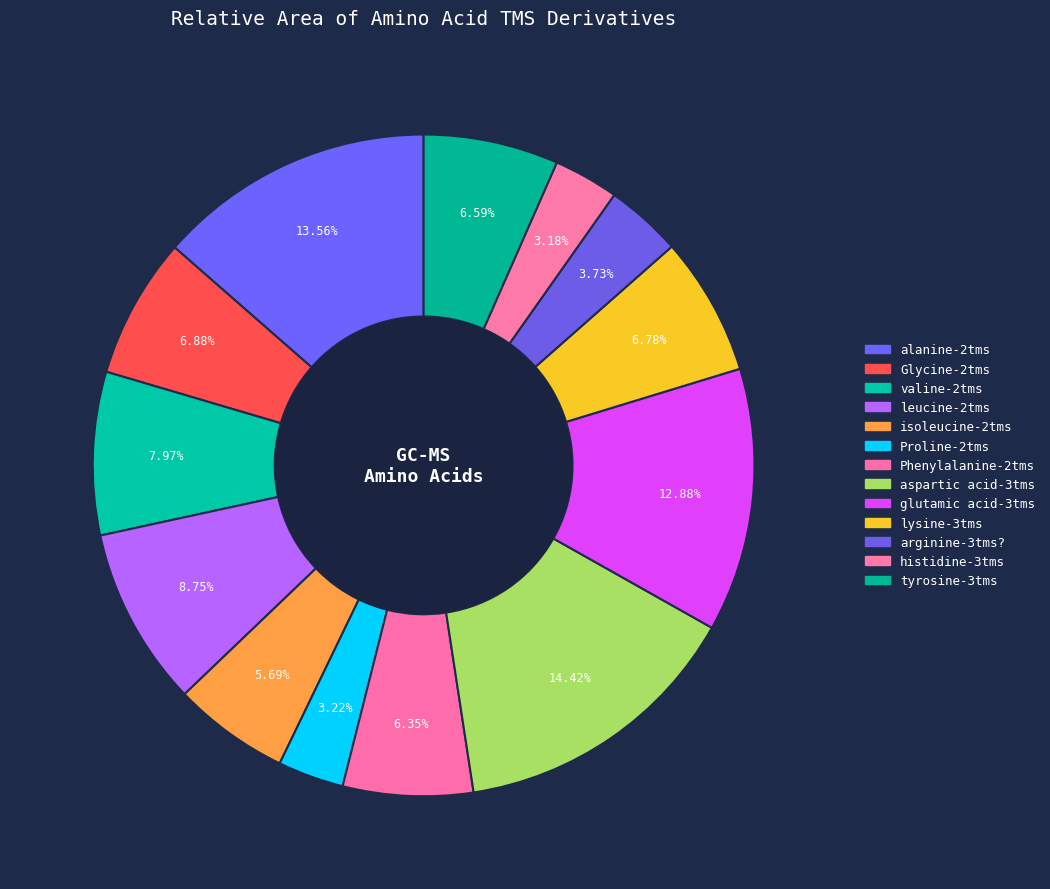

To the nearest percent, what portion does Glycine-2tms represent?

7%